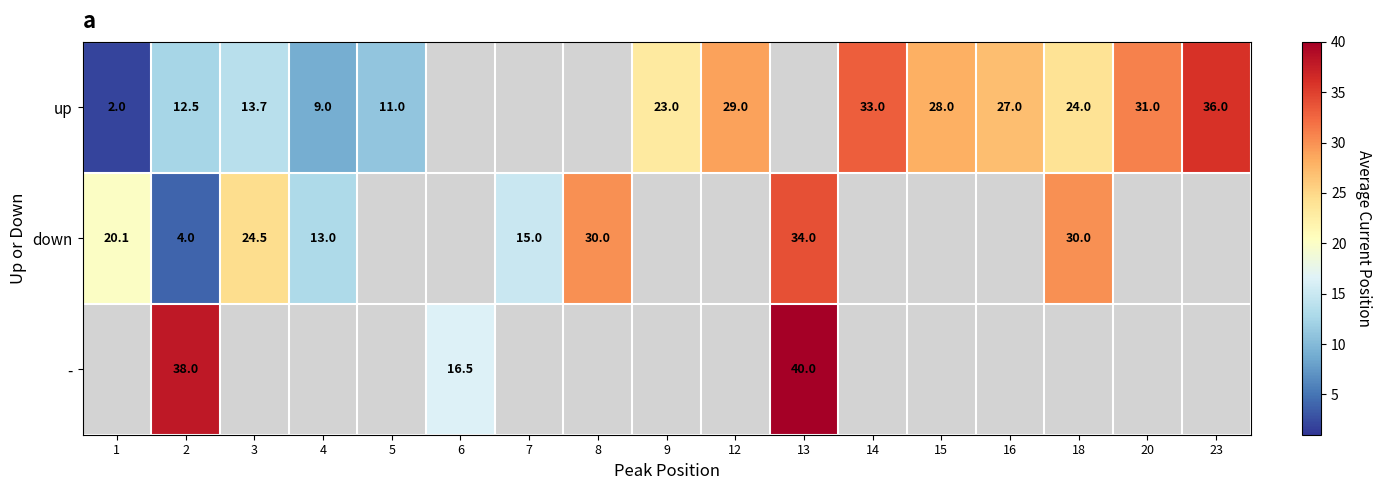

Is it true that - equals 16.5 at 6?

True